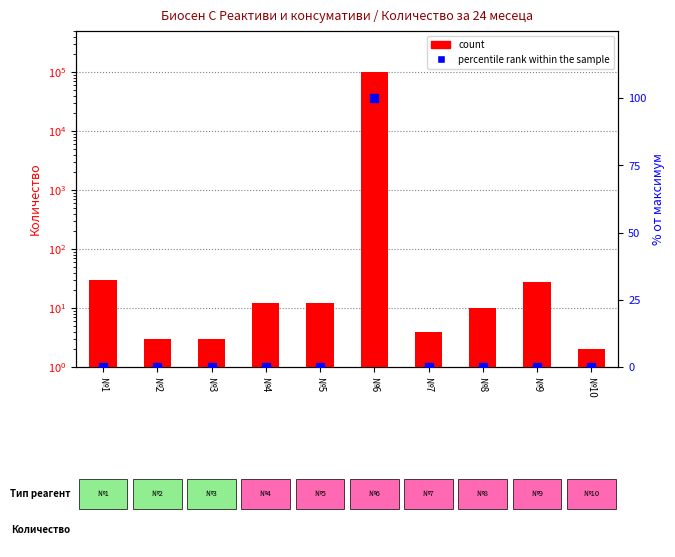

Are the bars grouped side by side (vs. stacked)?

Yes